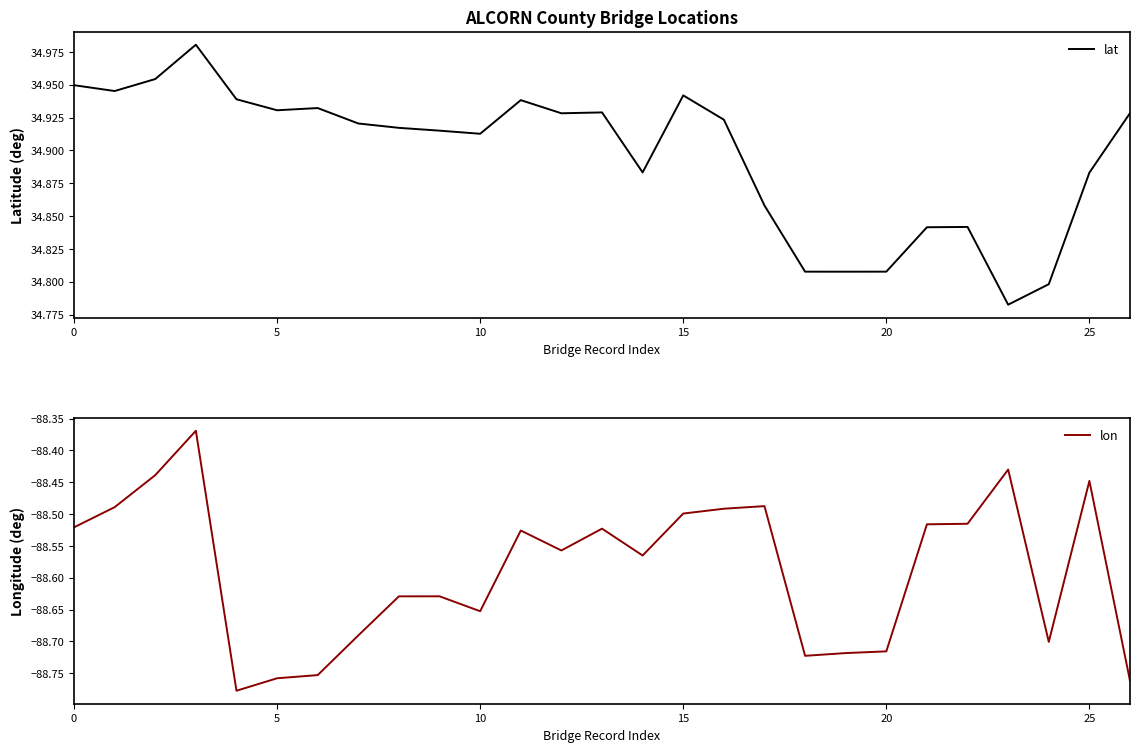

Which series changed the most between 9 and 17?

lon